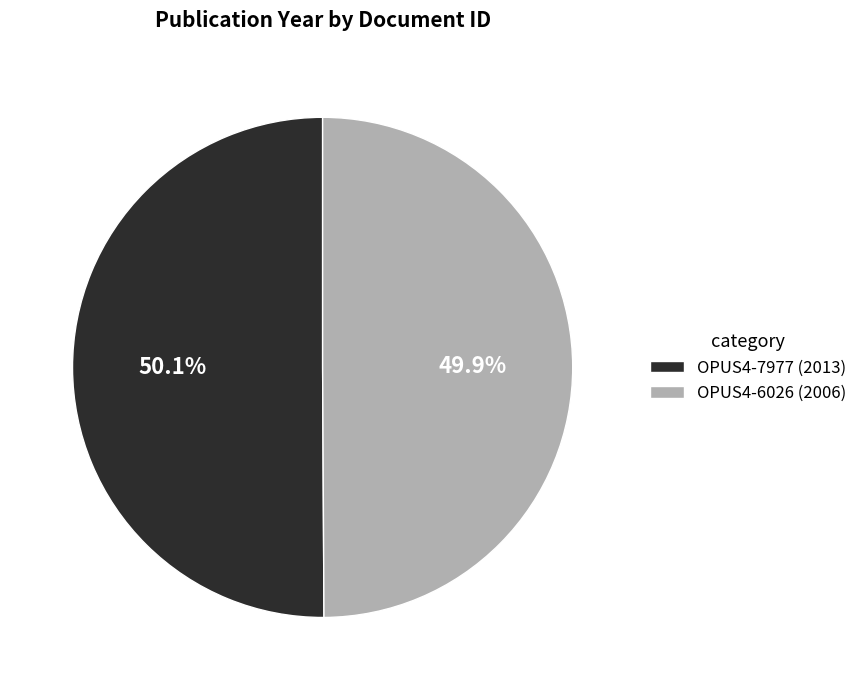

What percentage is the OPUS4-7977 slice, to the nearest percent?

50%